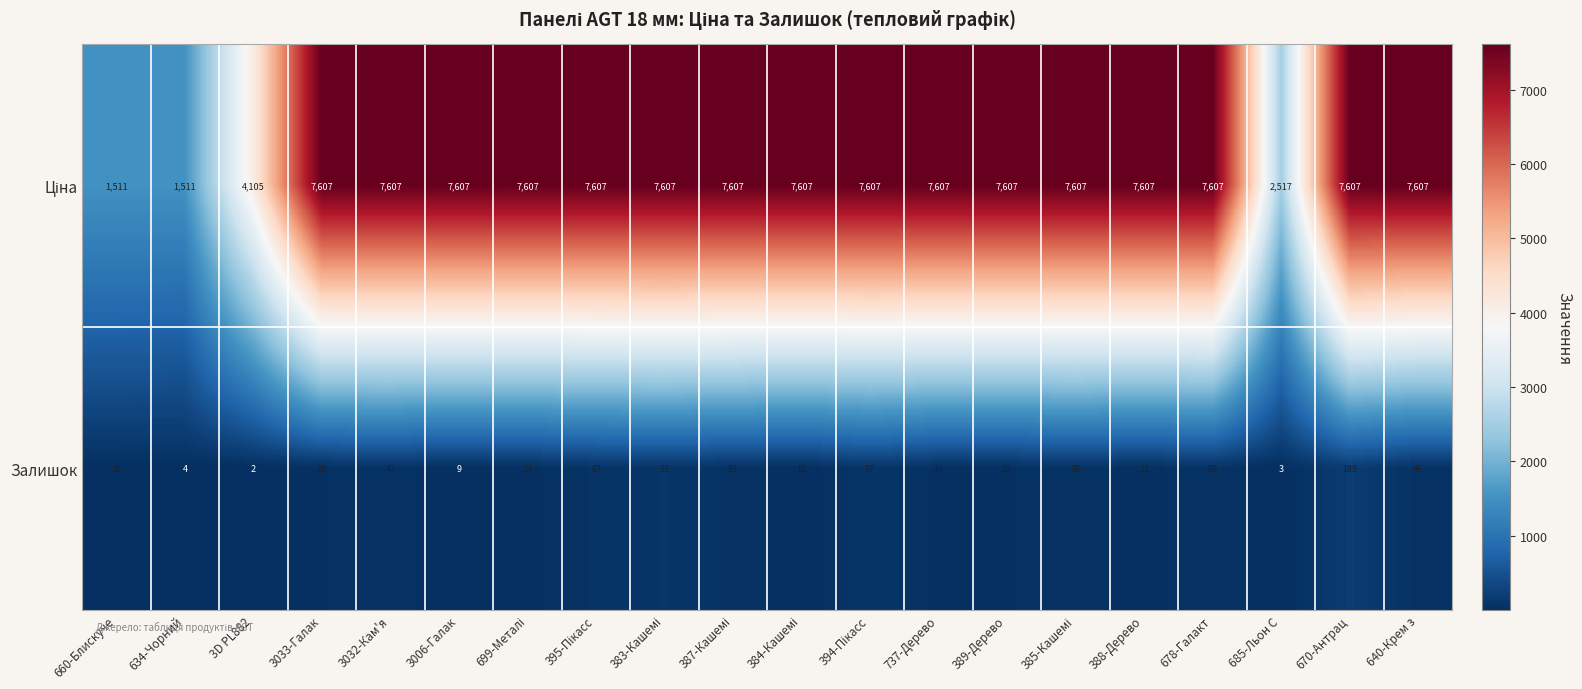

Which series changed the most between 3033-Галак and 670-Антрац?

Залишок